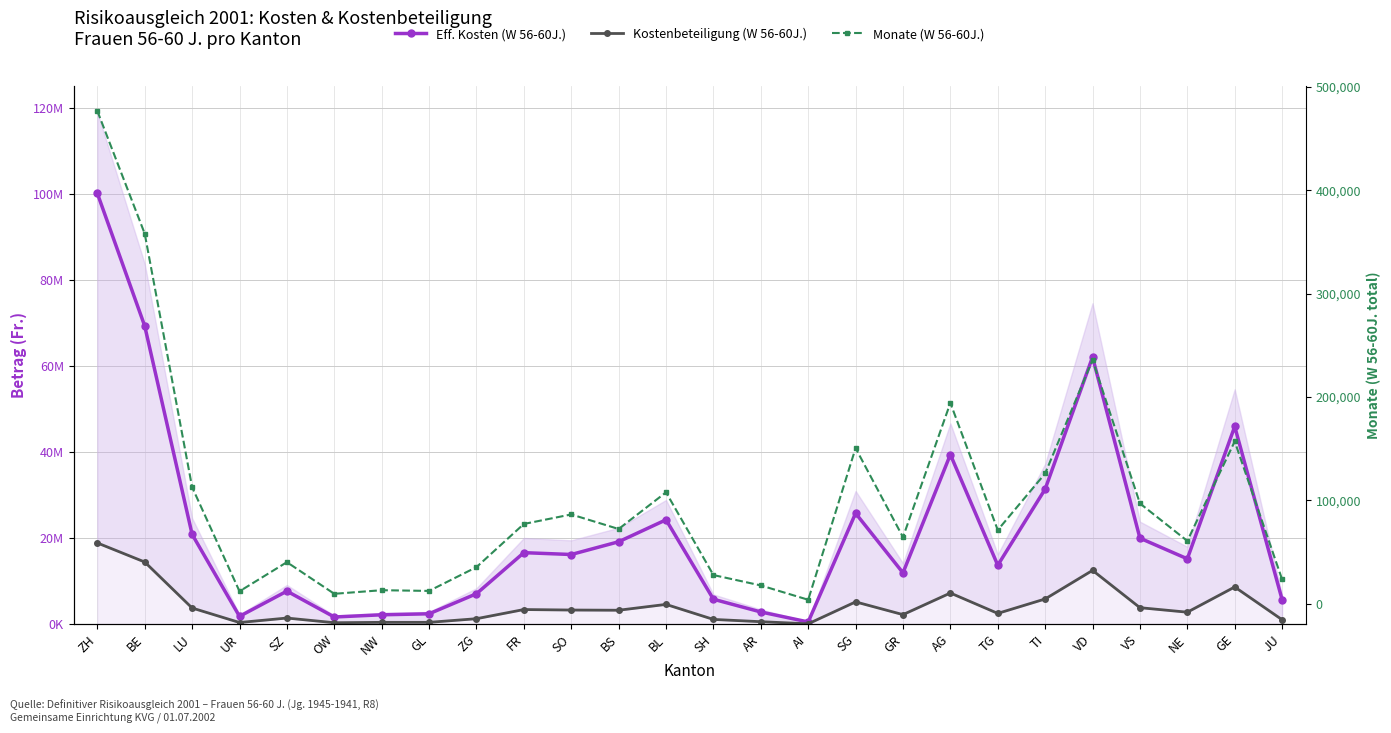

Rank the series by their maximum value, from lowest to highest.

Monate (W 56-60J.), Kostenbeteiligung (W 56-60J.), Eff. Kosten (W 56-60J.)